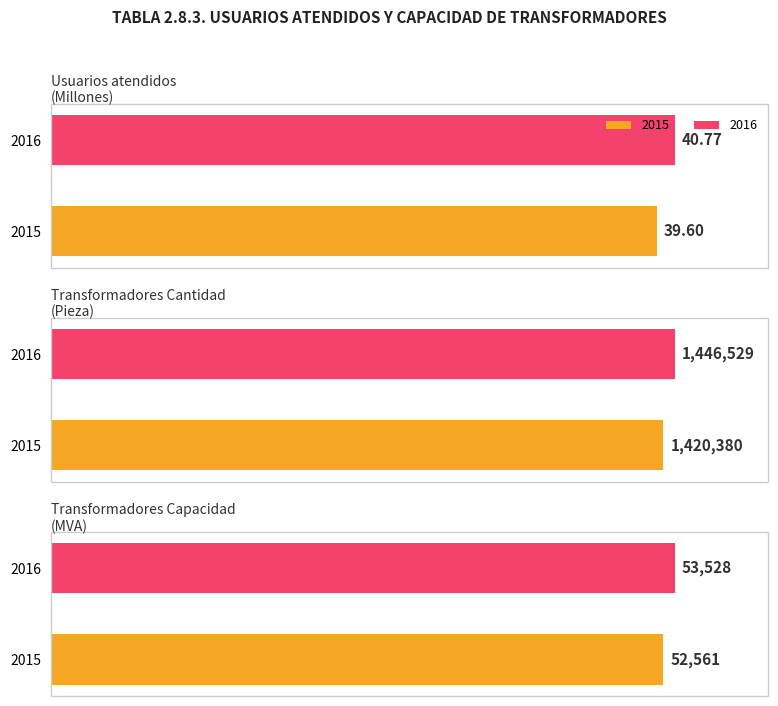

What is the value of the 2015 bar at the 2nd from the left?

1420380.0